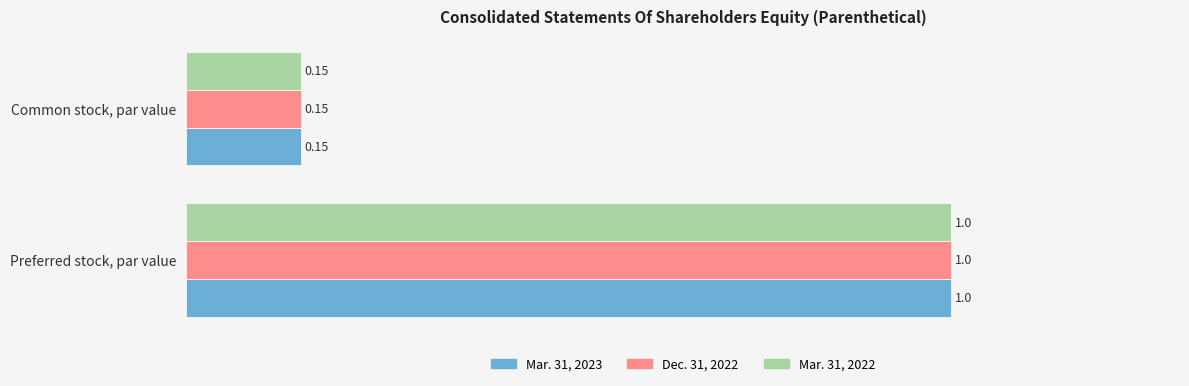

Where is Mar. 31, 2022 nearest to the value 0?

Common stock, par value